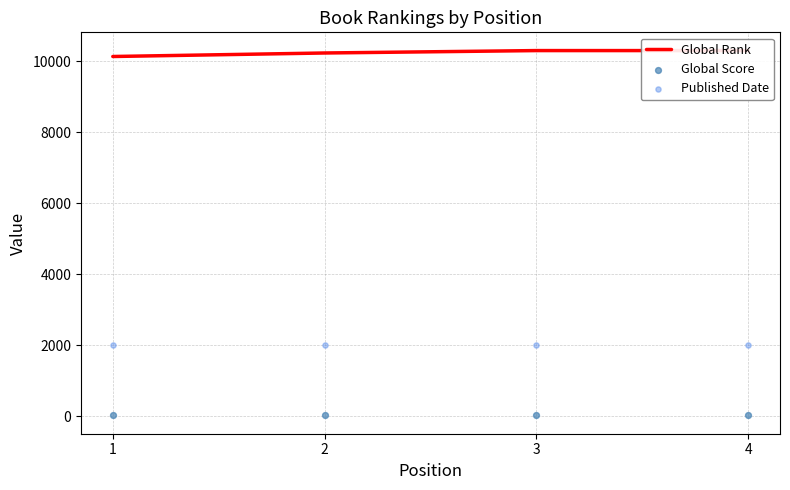

Which series contains the highest Y value?

Global Rank